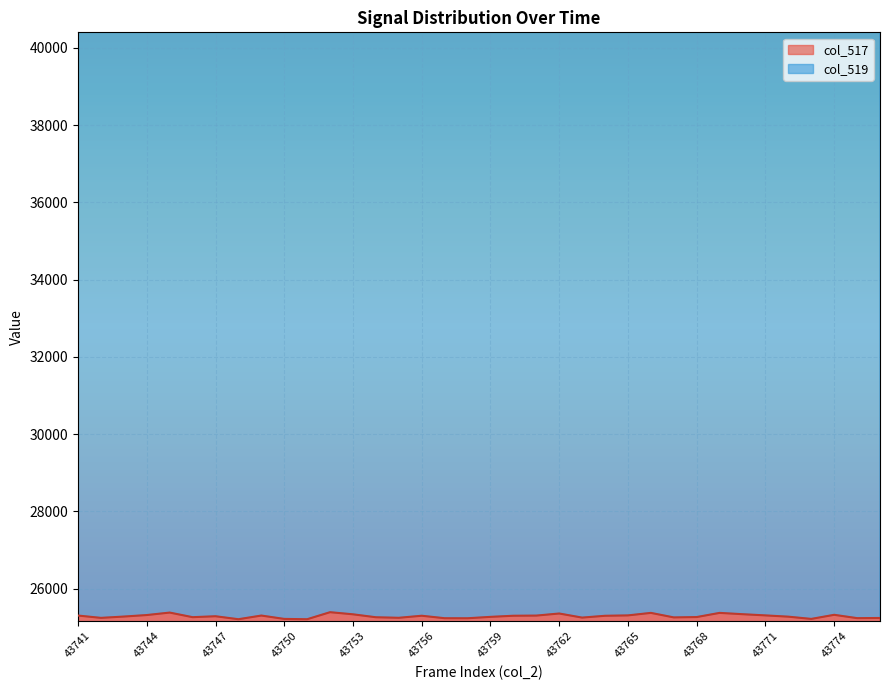

True or false: the data shows 15290 at 43750.

False